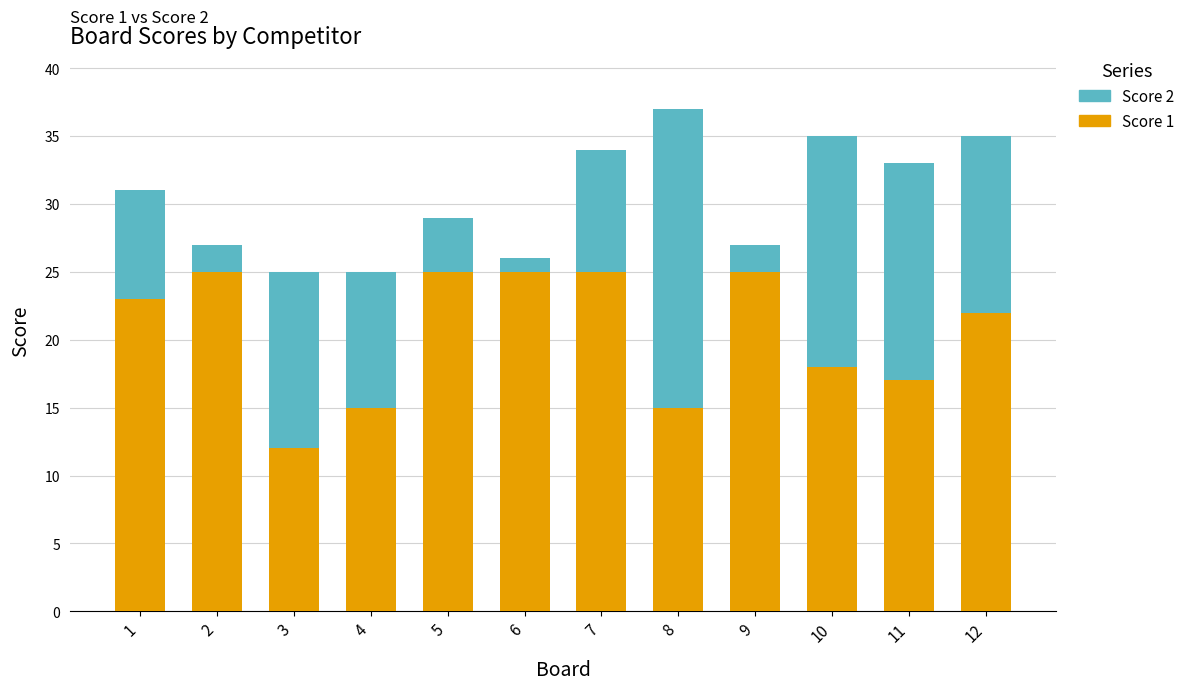

Reading left to right, what are the values for Score 1?

1=23	2=25	3=12	4=15	5=25	6=25	7=25	8=15	9=25	10=18	11=17	12=22